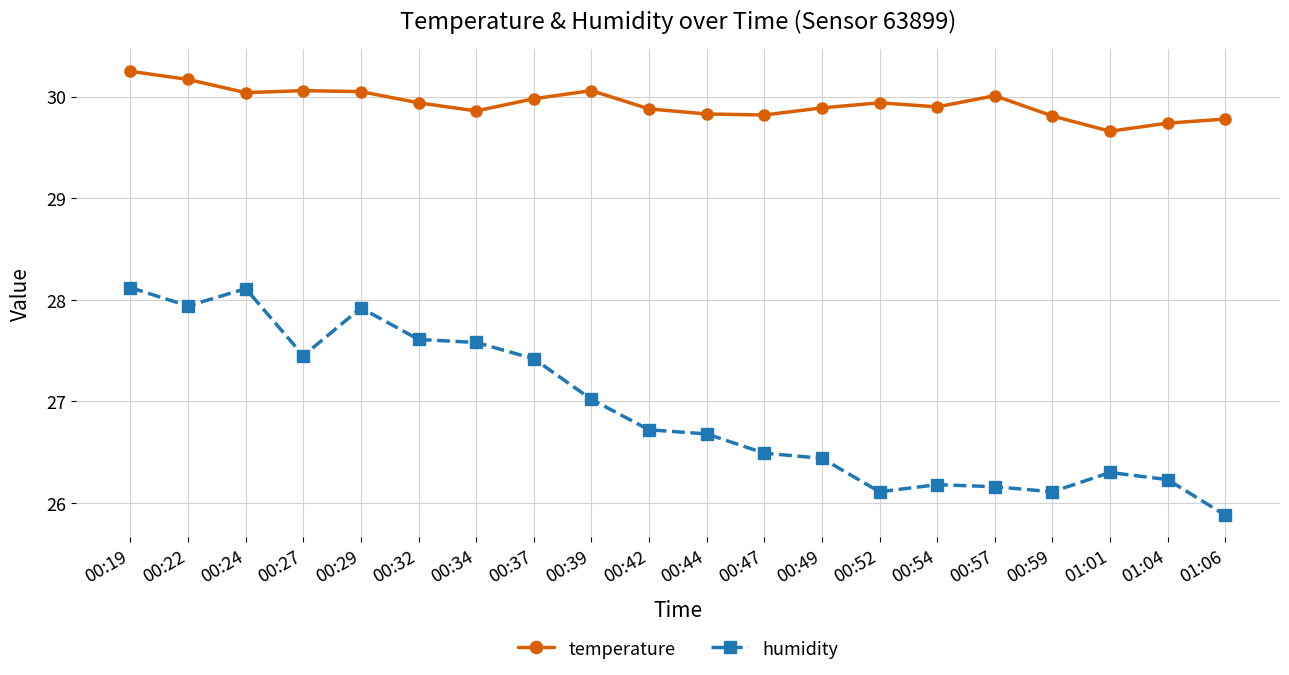

Read the humidity value at 01:06.

25.9